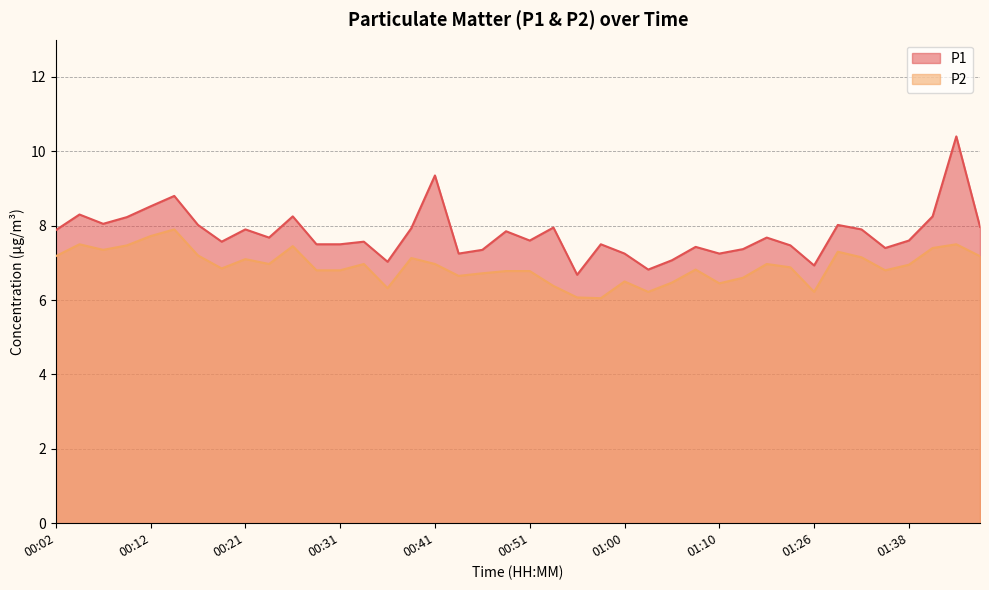

What is the difference between the P1 values at 00:36 and 00:24?

0.6